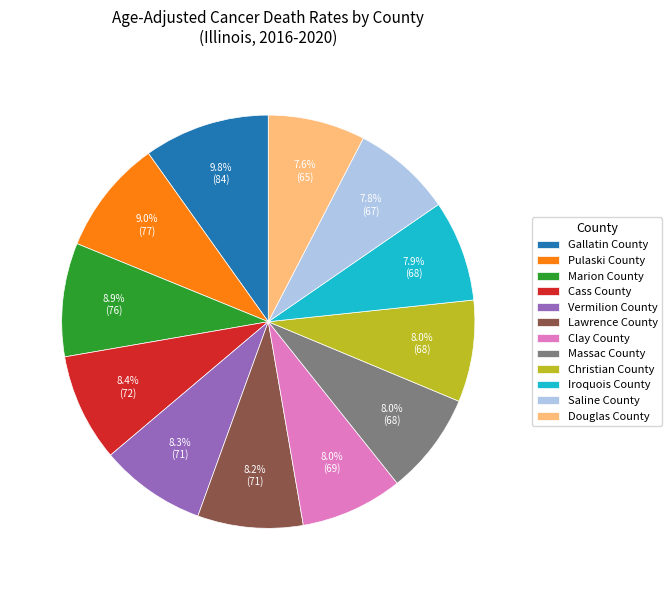

To the nearest percent, what portion does Pulaski County represent?

9%